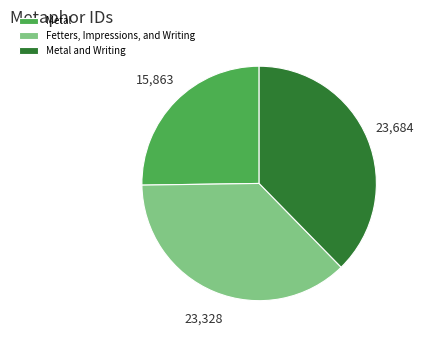

Which slice is the smallest?

Metal